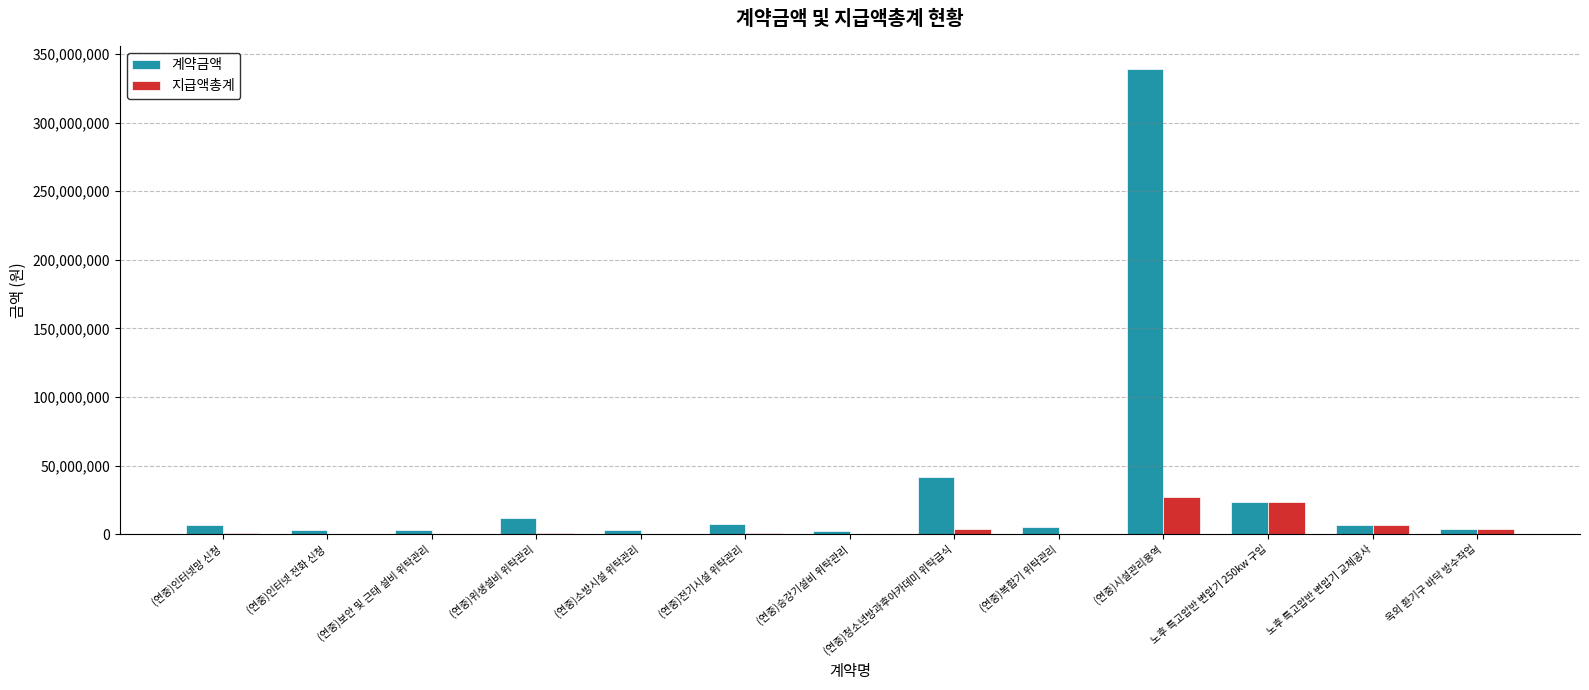

Which category has the highest value across all series?

(연중)시설관리용역